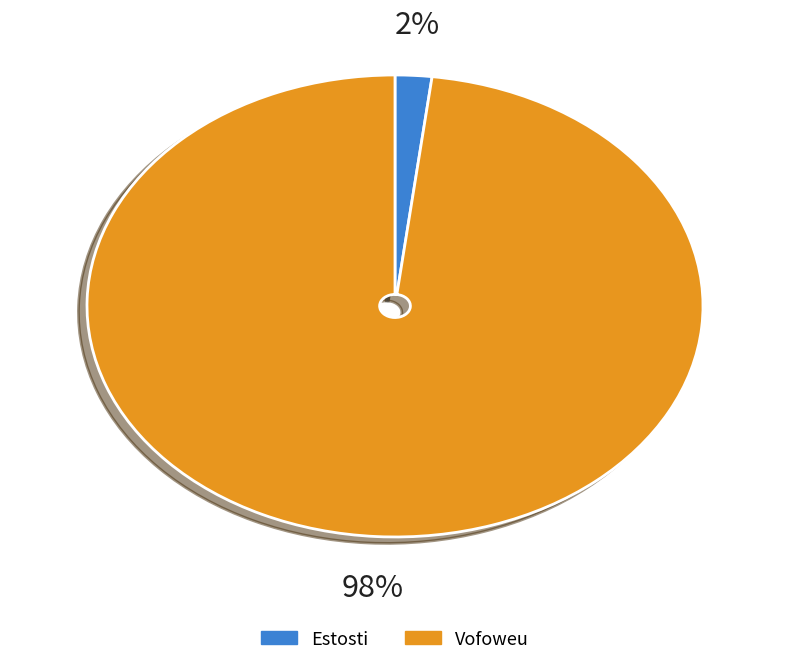

What is the smallest slice in the pie chart?

Estosti